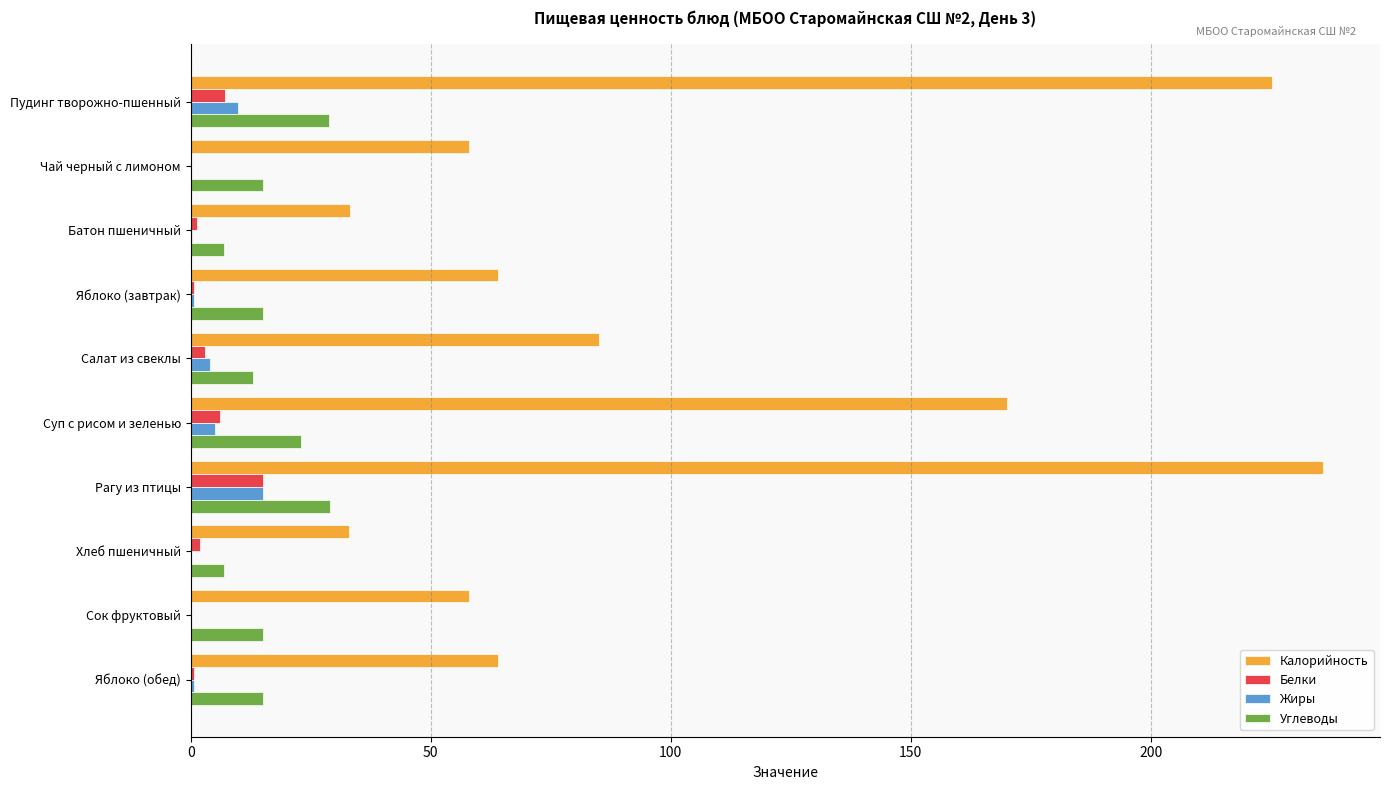

True or false: Жиры has a value of 0.0 at Чай черный с лимоном.

True